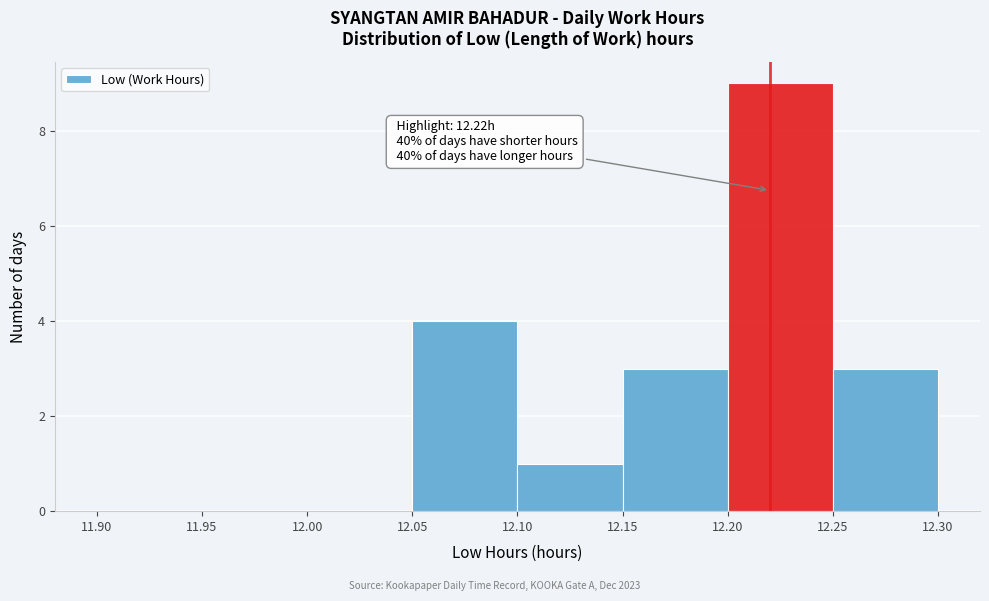

Which range on the x-axis has the tallest bar?

12.20 to 12.25